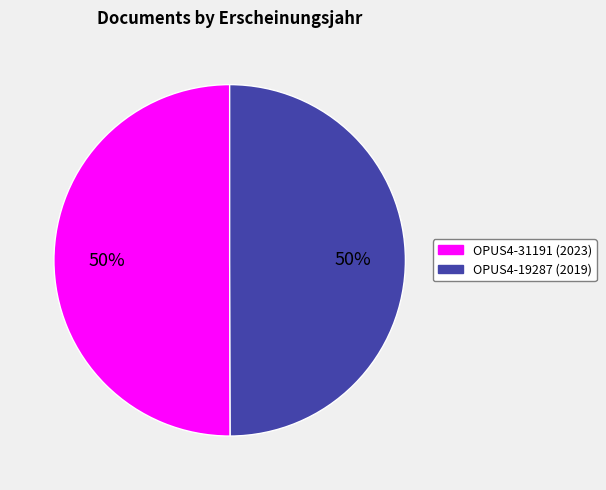

To the nearest percent, what percentage of the pie is OPUS4-31191?

50%